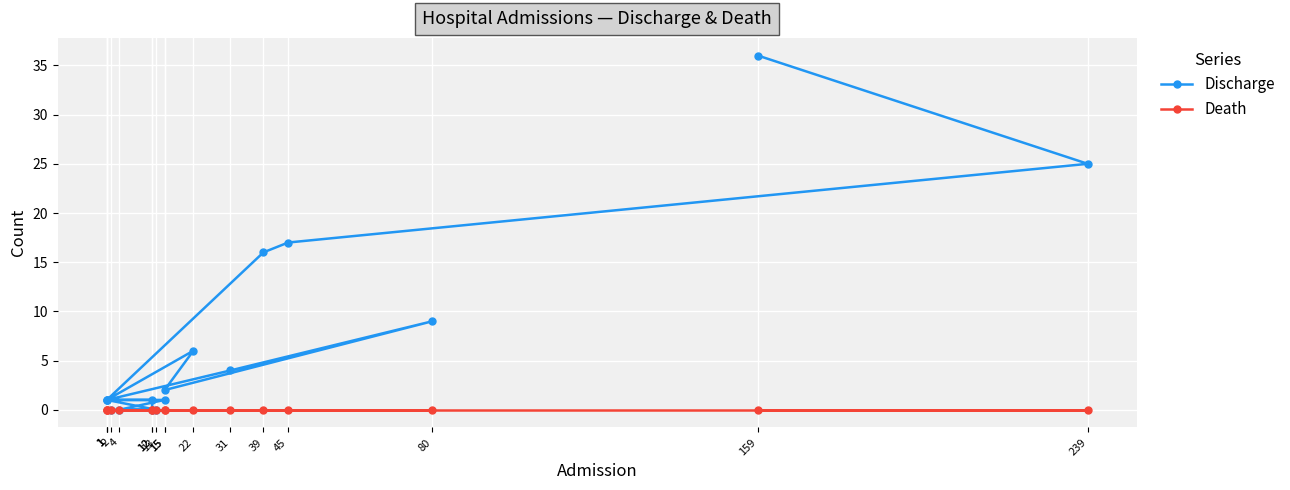

Is the value of Discharge at 31 greater than the value of Death at 1?

Yes